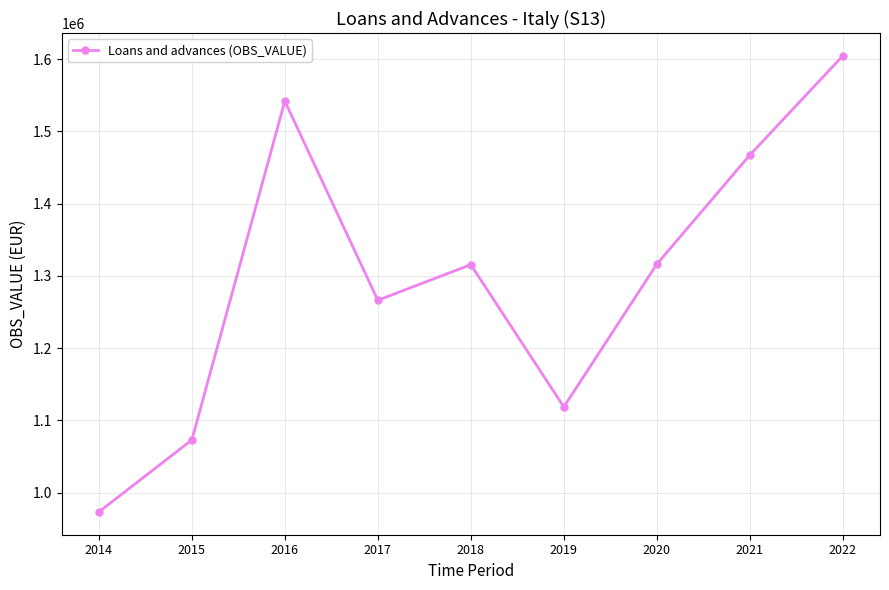

What is the difference between the values at 2020 and 2021?

150943